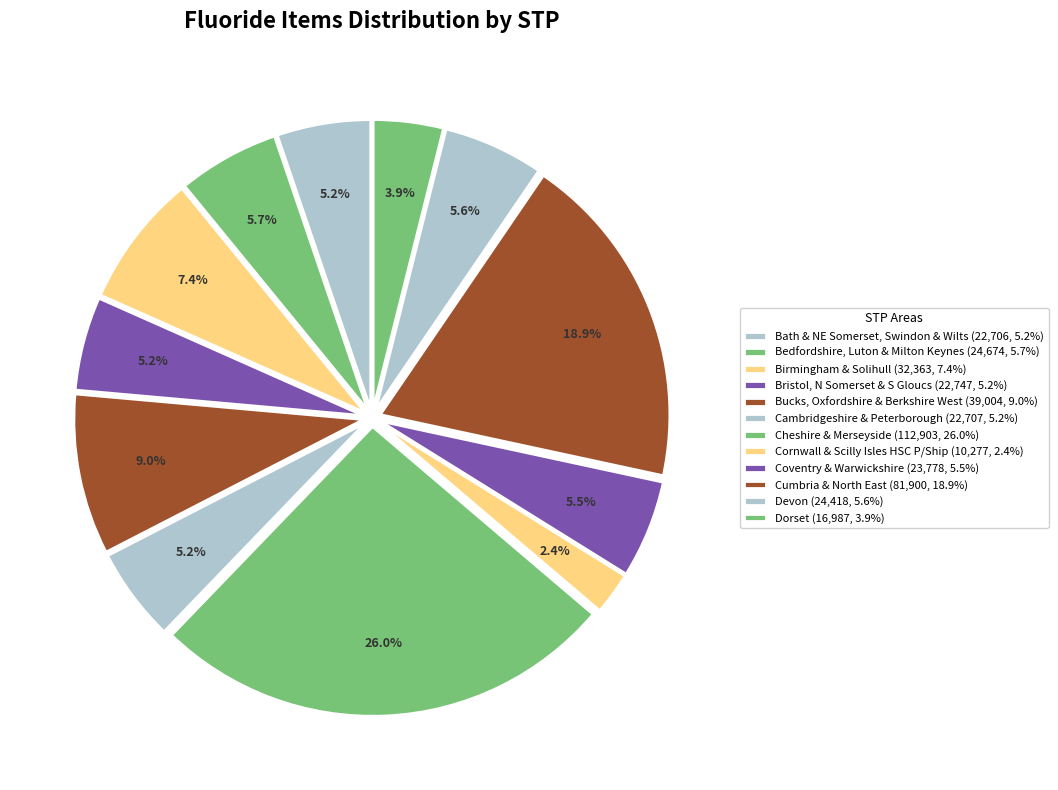

How many slices are in this pie chart?

12